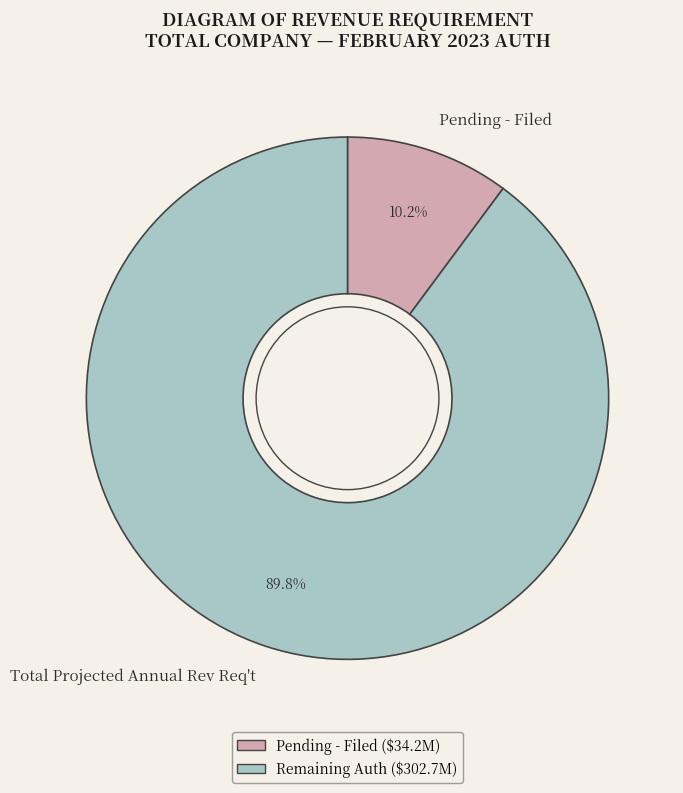

What is the total percentage of Pending - Filed and Total Projected Annual Rev Req't?

100.0%